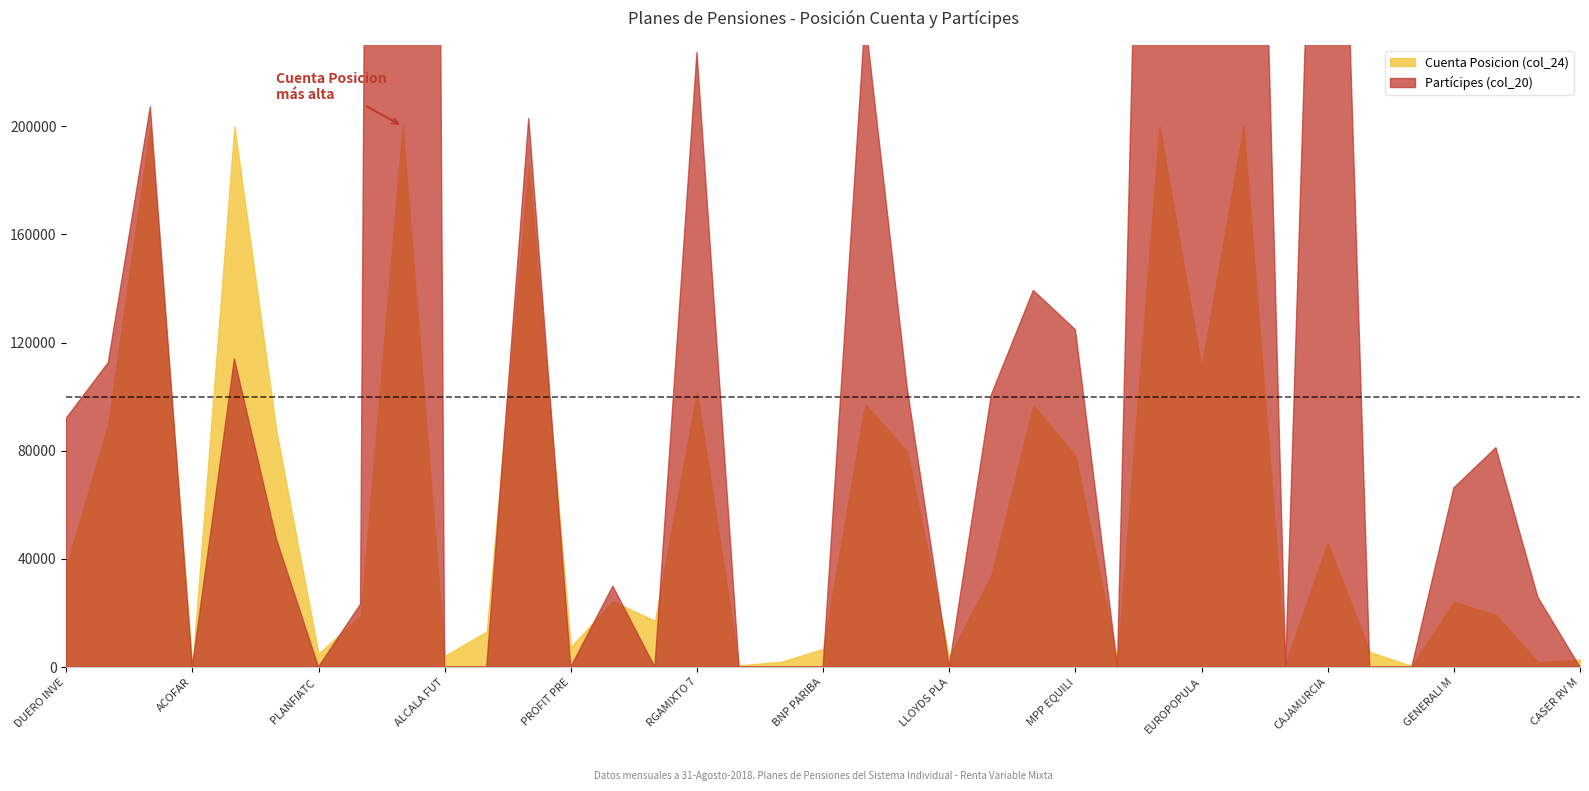

Is it true that Cuenta Posicion (col_24) equals 2823 at CASER RV MIXTA 70?

True